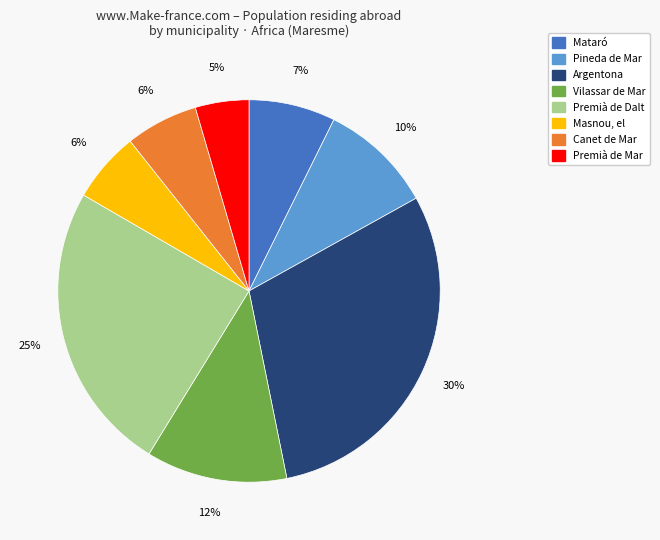

To the nearest percent, what is the difference between the largest and smallest slice percentages?

25%